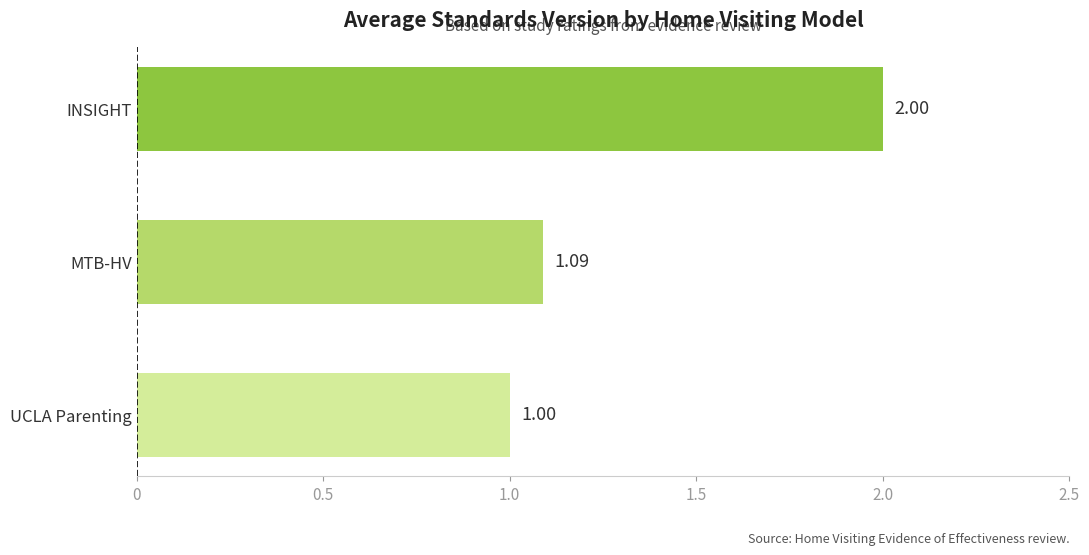

Are the bars horizontal?

Yes